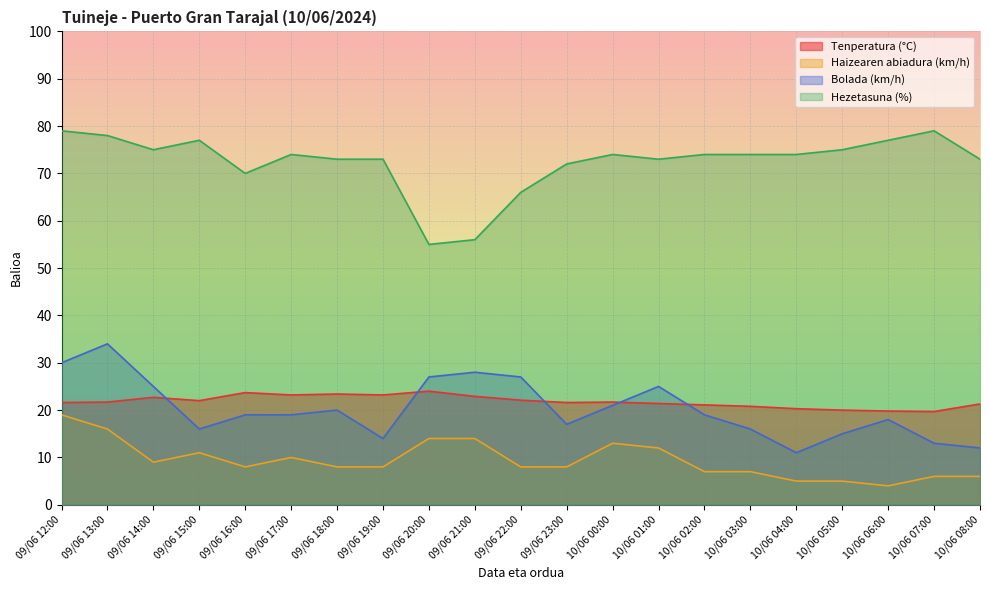

Which category has the highest value across all series?

09/06 12:00